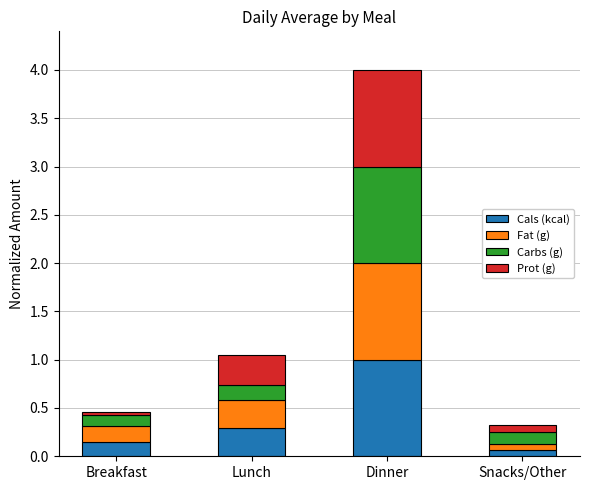

What is the sum of all Cals (kcal) values?

1.5